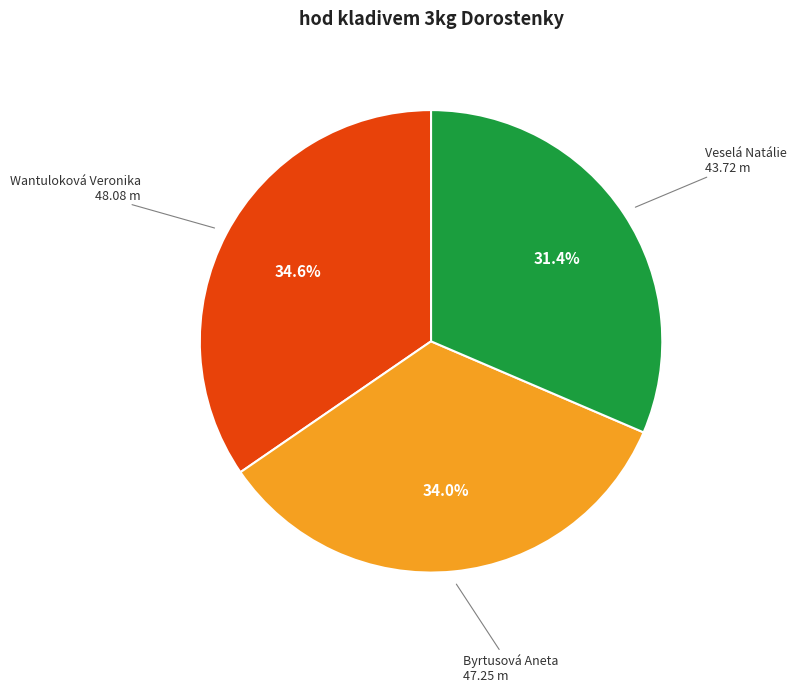

What percentage is NOT represented by Veselá Natálie?

68.6%